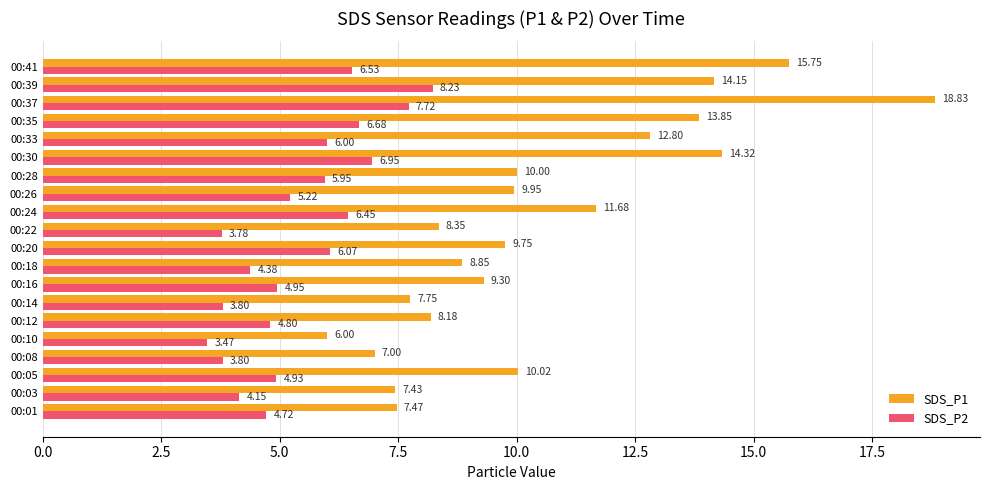

How many values in the SDS_P1 series are below 9?

8